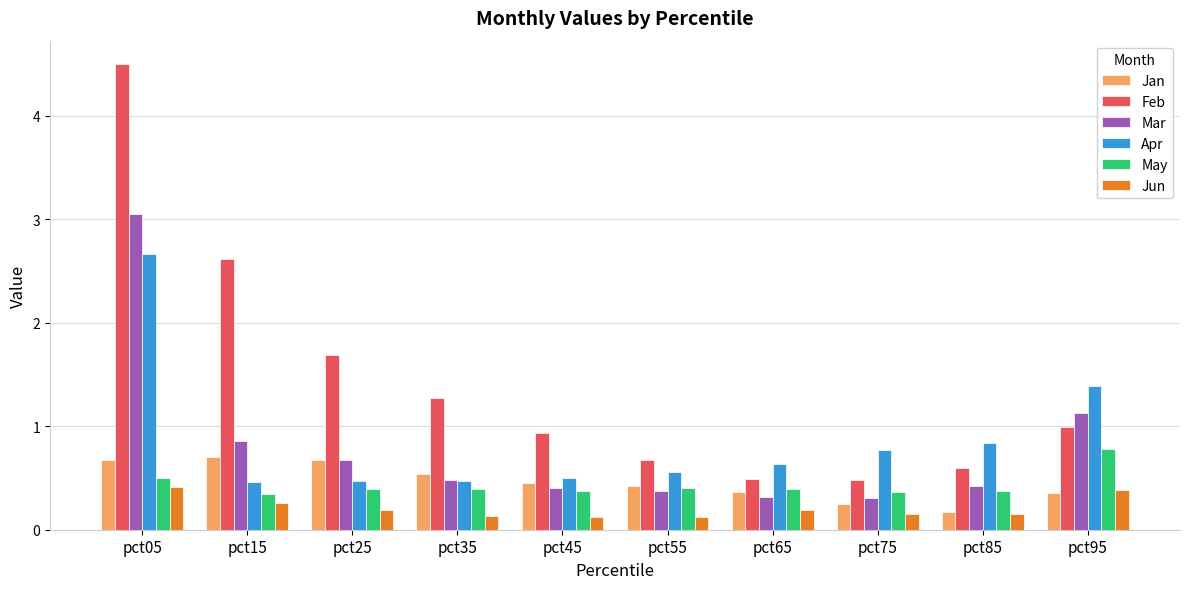

Is the value of Apr at pct05 greater than the value of Mar at pct55?

Yes